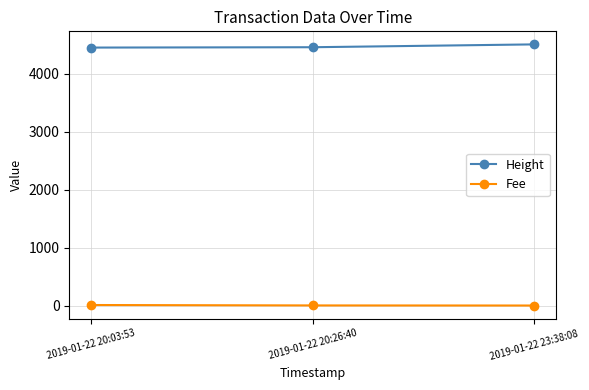

What is the minimum value shown in the chart?

0.1